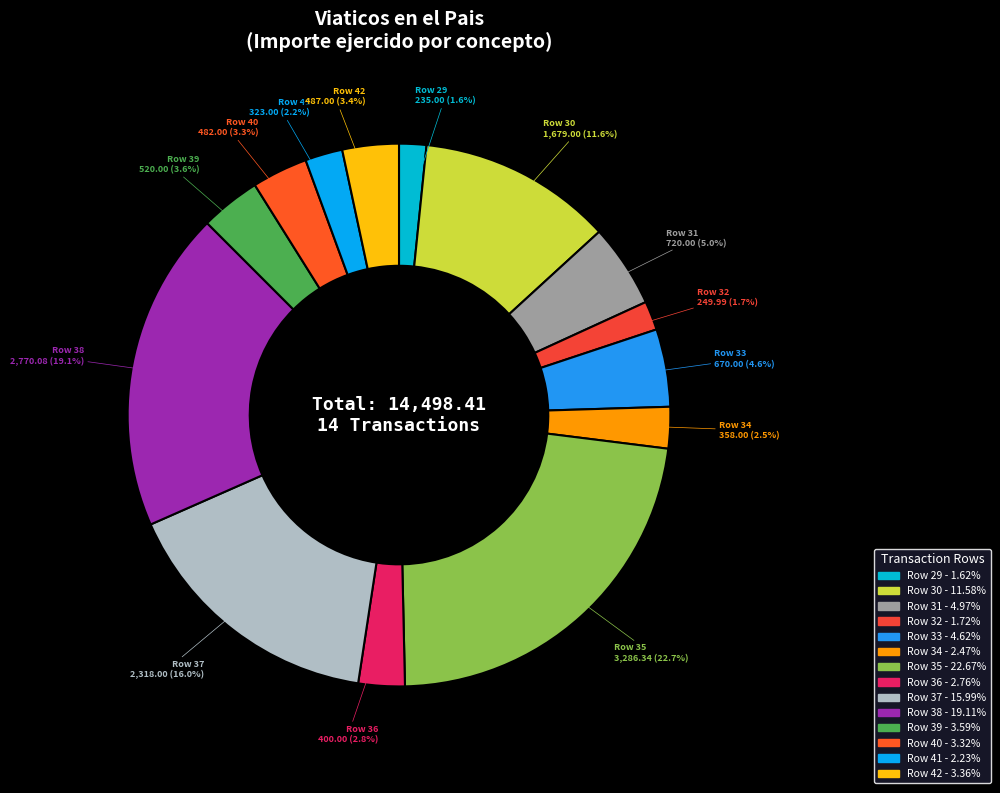

Does Row 42 account for over 50% of the chart?

No